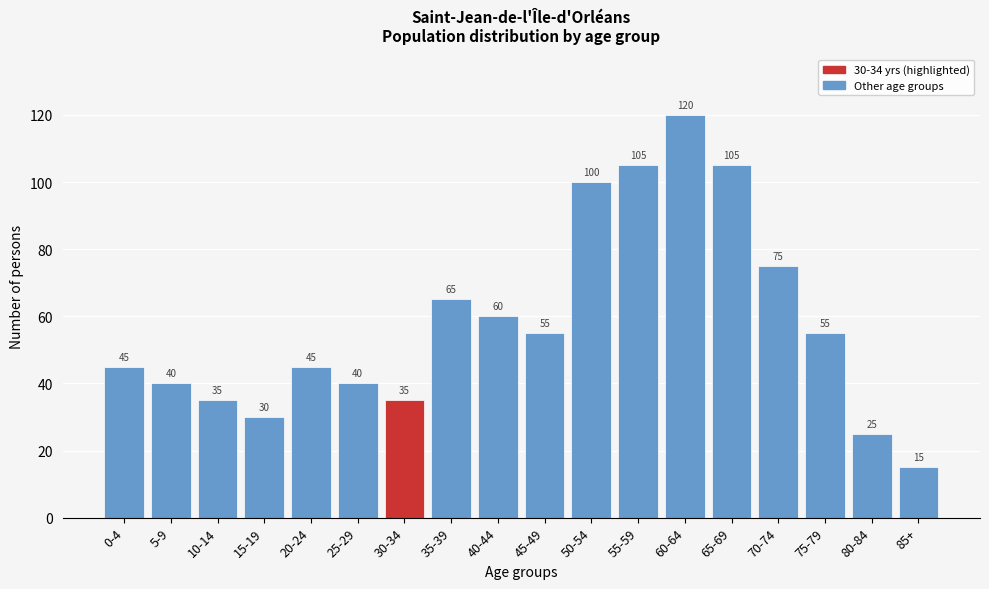

Reading left to right, transcribe all the data shown in this chart.

0-4=45	5-9=40	10-14=35	15-19=30	20-24=45	25-29=40	30-34=35	35-39=65	40-44=60	45-49=55	50-54=100	55-59=105	60-64=120	65-69=105	70-74=75	75-79=55	80-84=25	85+=15